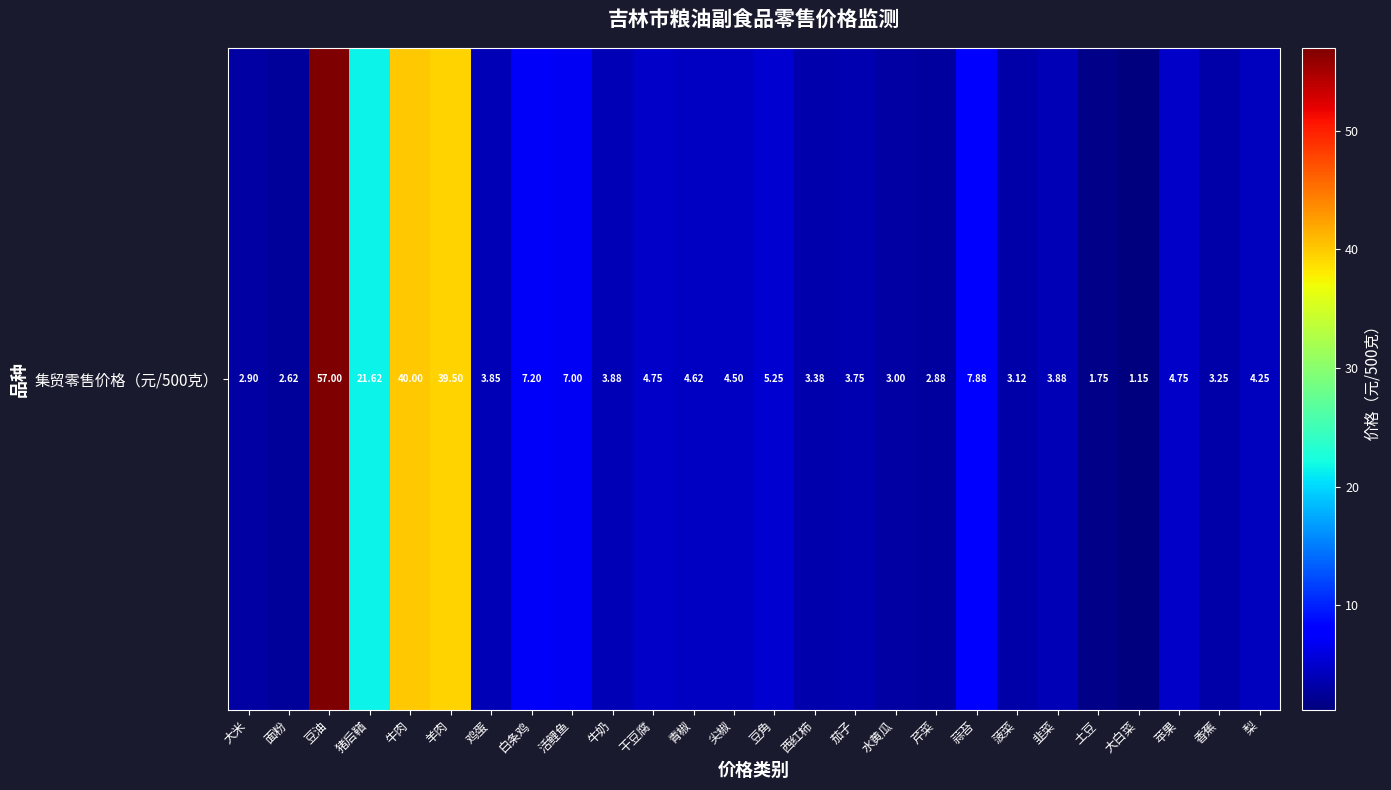

The value at 大米 is 4.5. True or false?

False